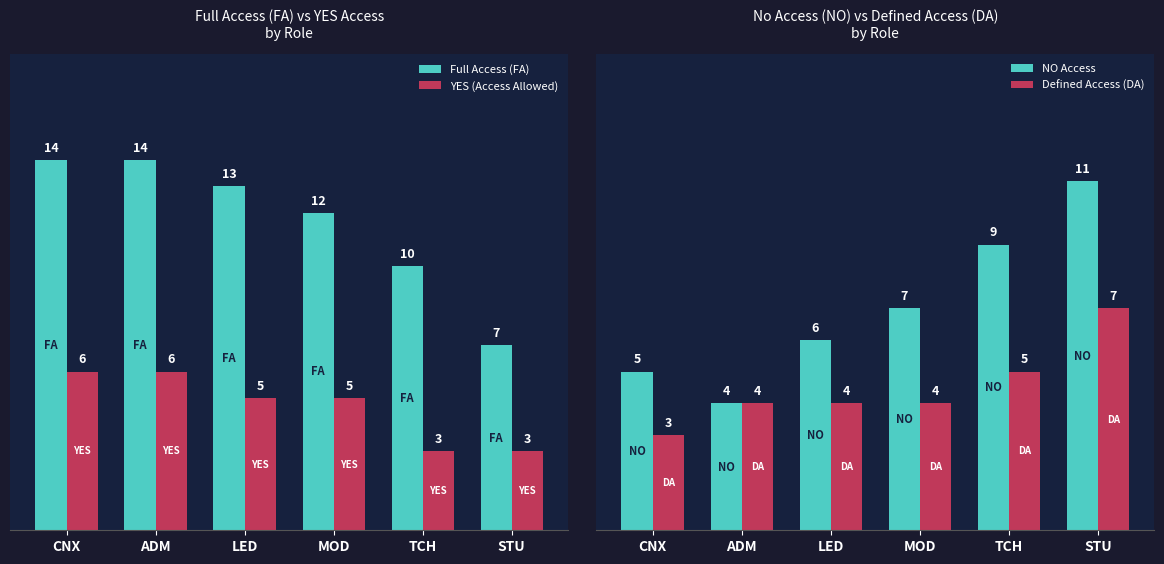

The YES (Access Allowed) series shows 9 at CNX. True or false?

False